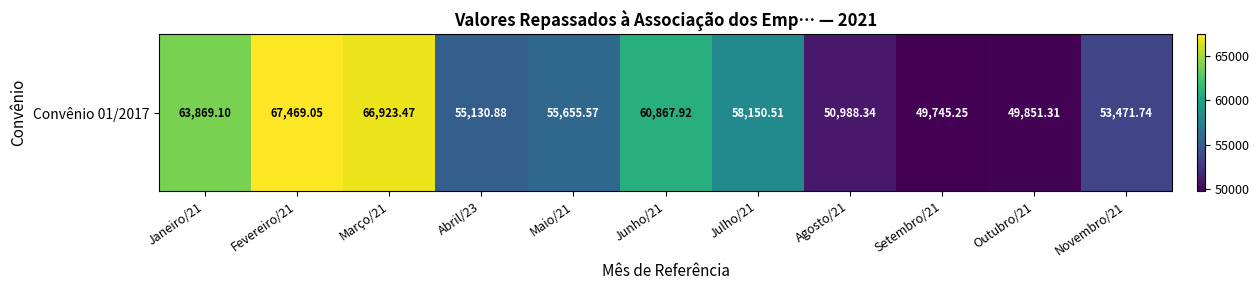

Count the number of data series in this chart.

1